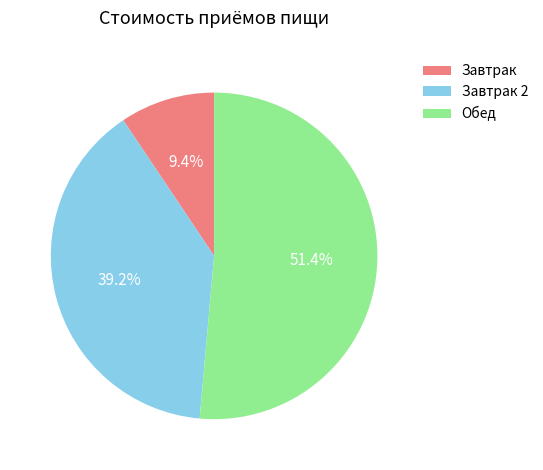

Rank the categories by value from highest to lowest.

Обед, Завтрак 2, Завтрак